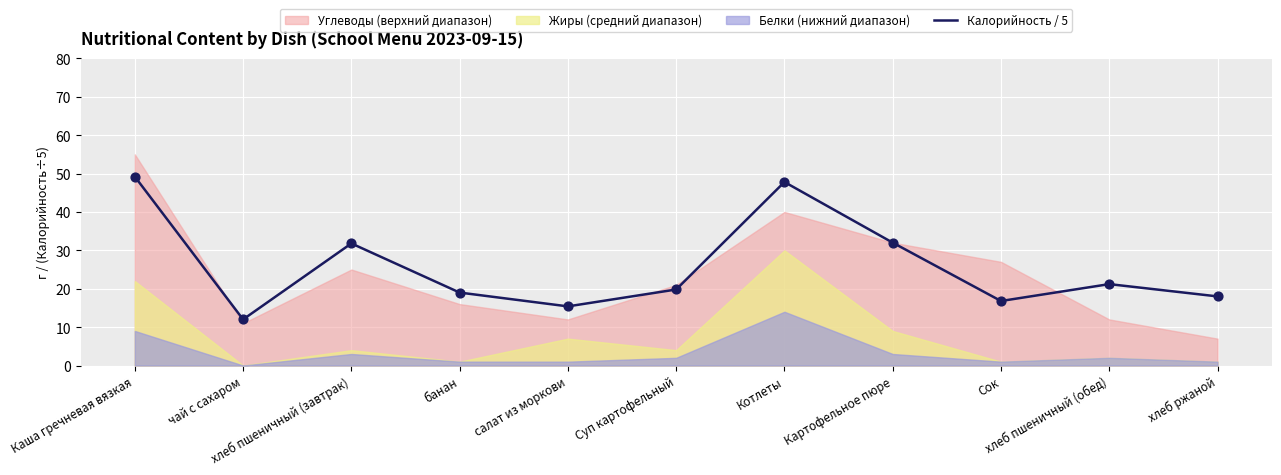

What is the change in value from Суп картофельный to хлеб ржаной?

-1.8